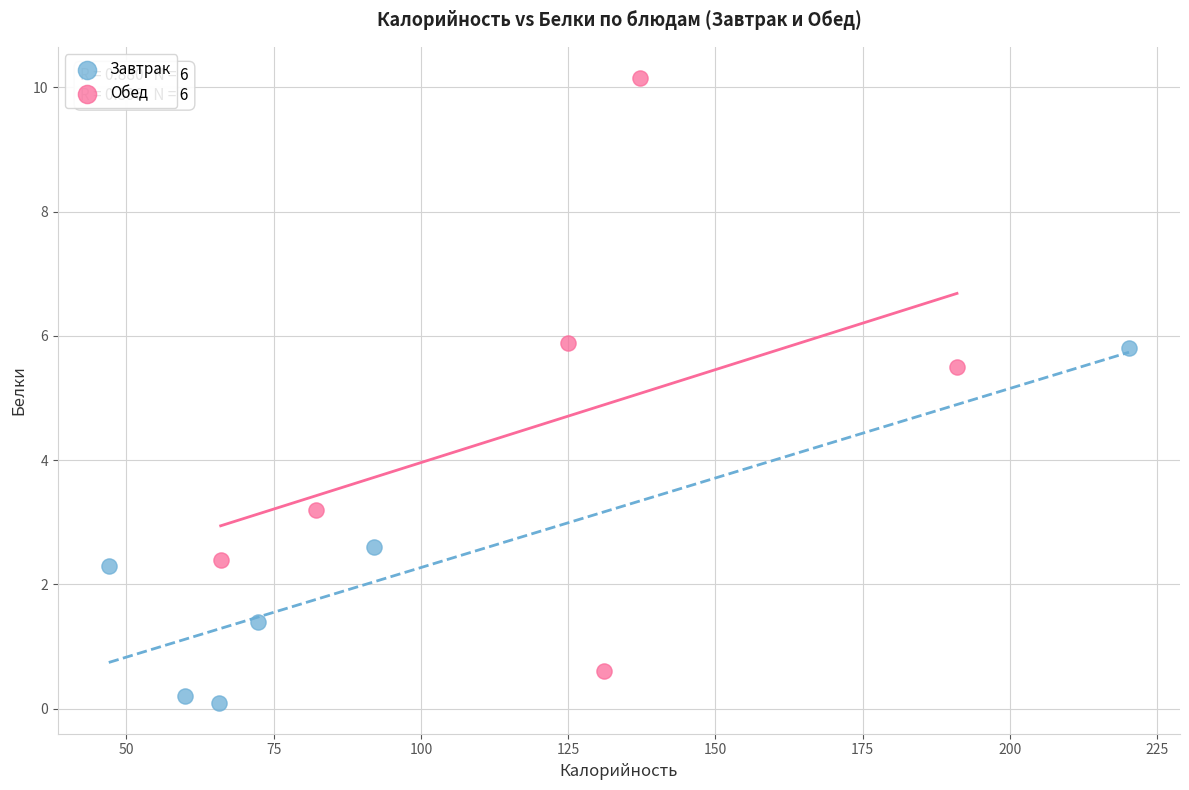

Which series reaches the maximum Y coordinate?

Обед